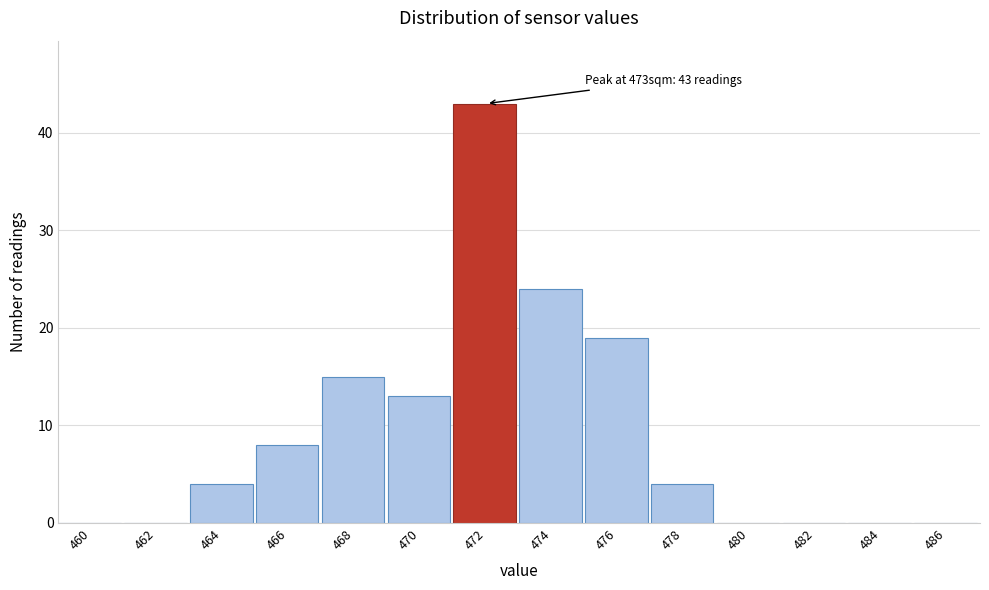

Reading left to right, list all the values displayed in this chart.

460=0	462=0	464=4	466=8	468=15	470=13	472=43	474=24	476=19	478=4	480=0	482=0	484=0	486=0